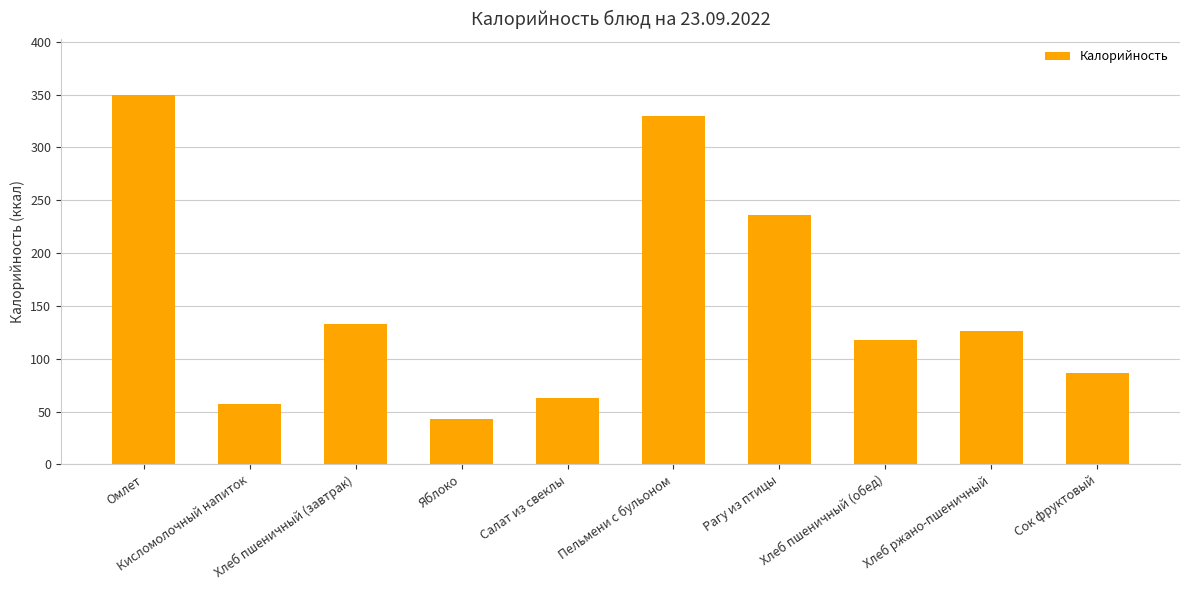

True or false: the data shows 584.9 at Пельмени с бульоном.

False